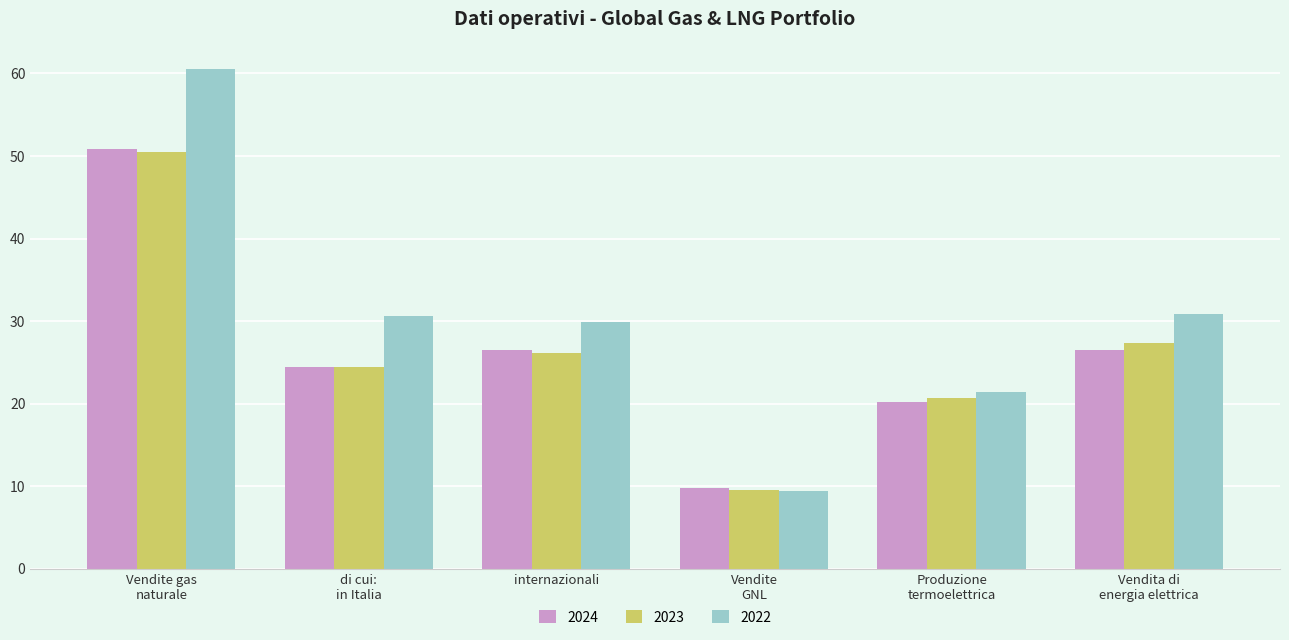

Which series has the widest spread of values?

2022